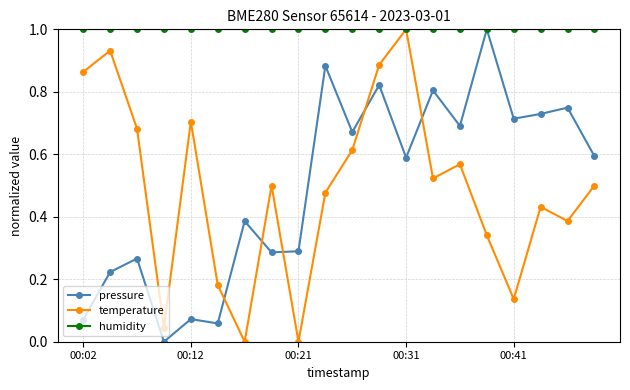

What is the maximum value for pressure?

1.0